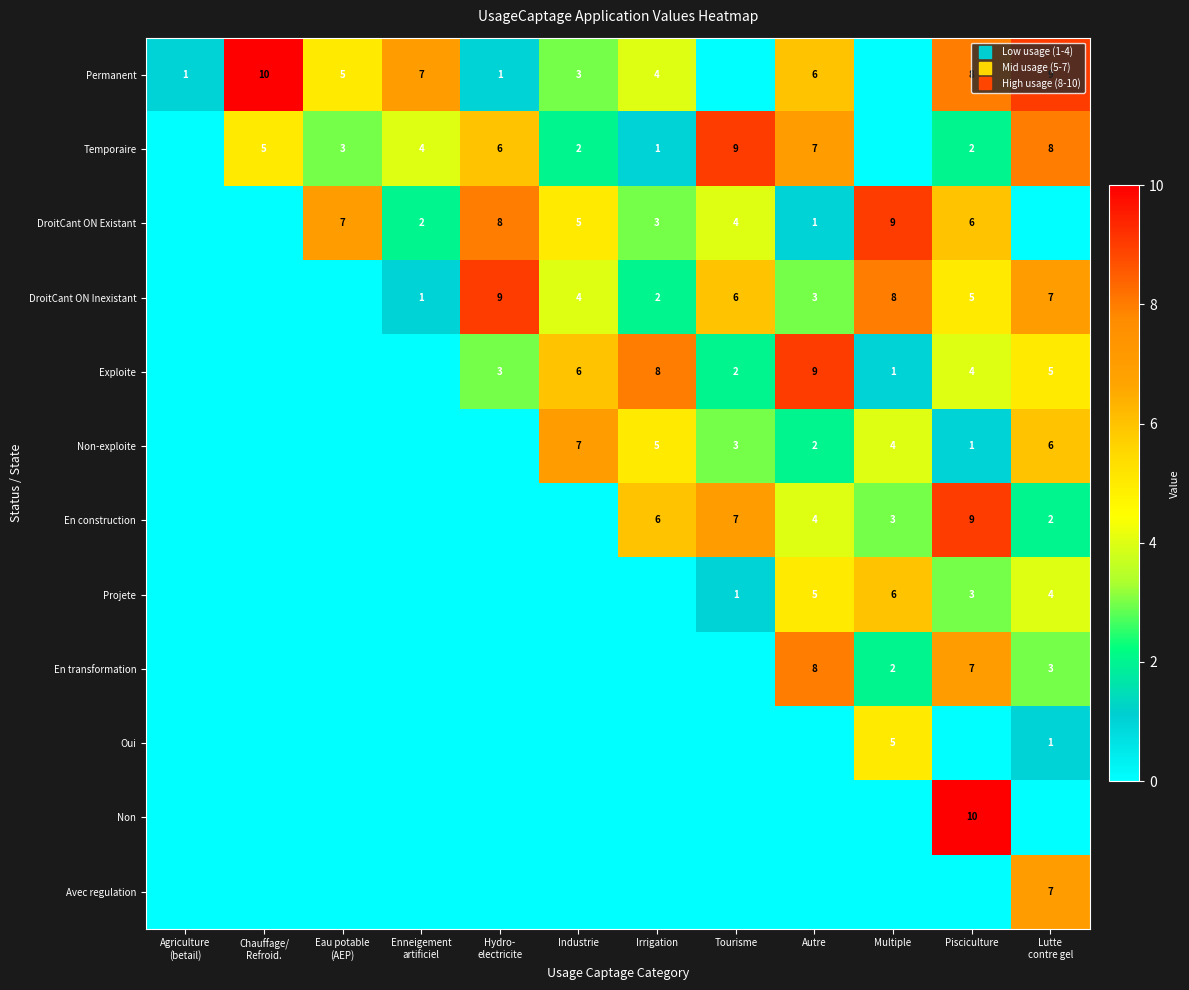

The value of DroitCant ON Existant at Chauffage/ Refroid. is 0. True or false?

True